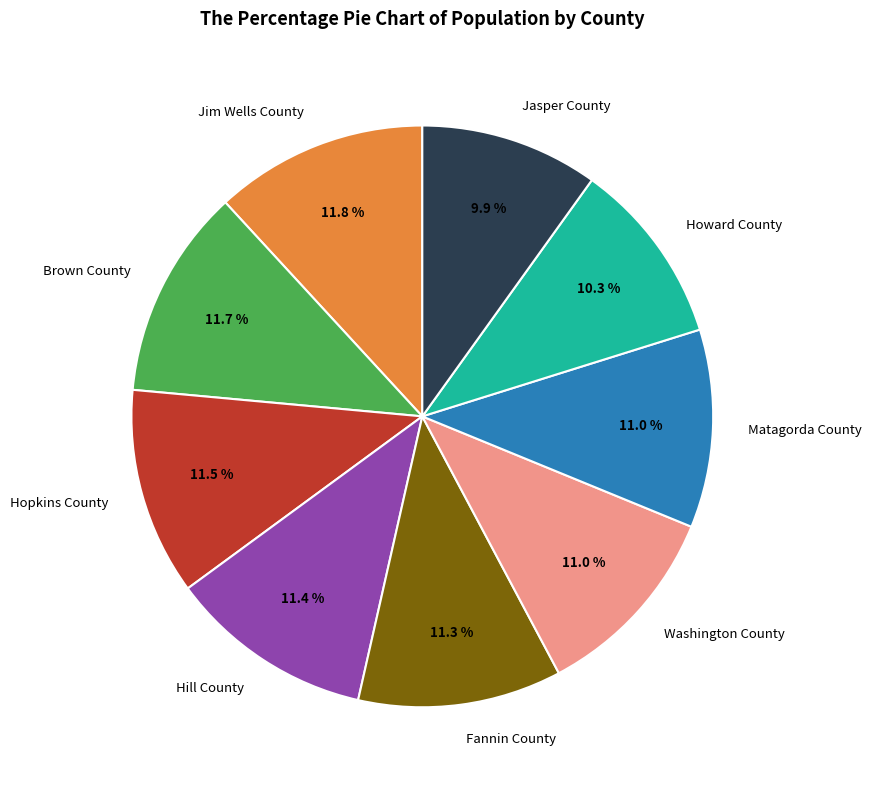

How much of the chart is everything except Jasper County?

90.1%